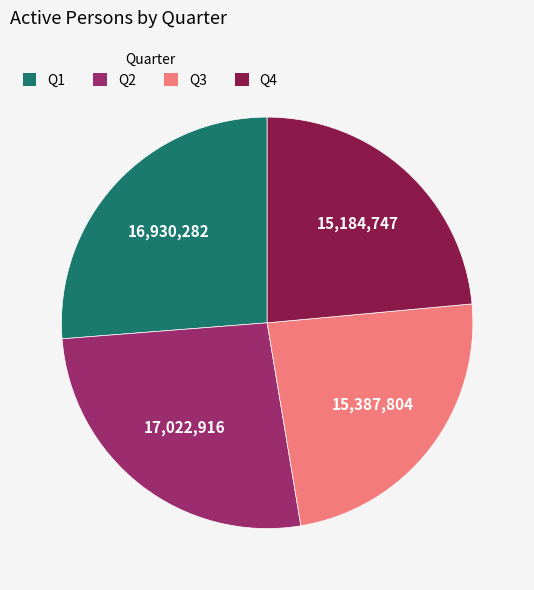

True or false: Q4 accounts for 32% of the total.

False